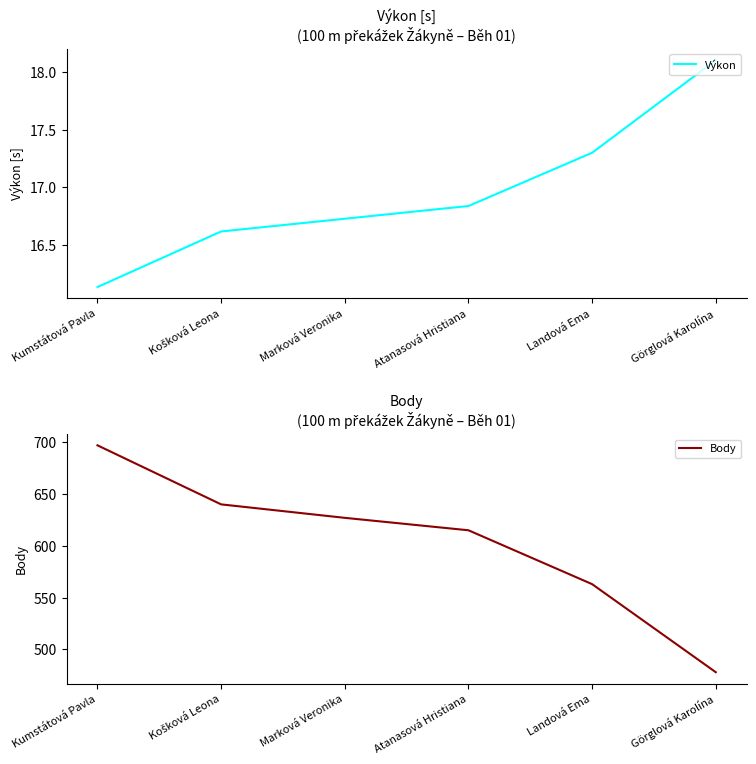

At which label does Výkon reach its peak?

Görglová Karolína